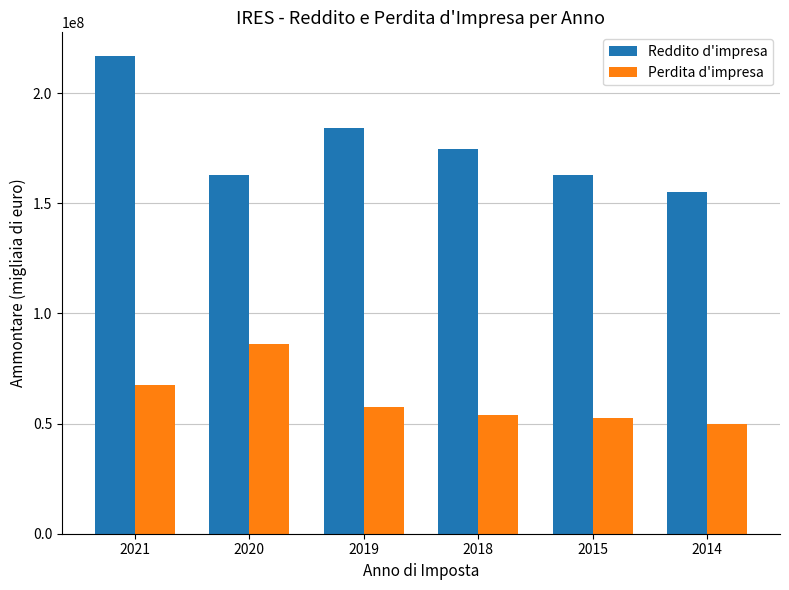

What is the spread (max minus min) of values at 2019?

126352118